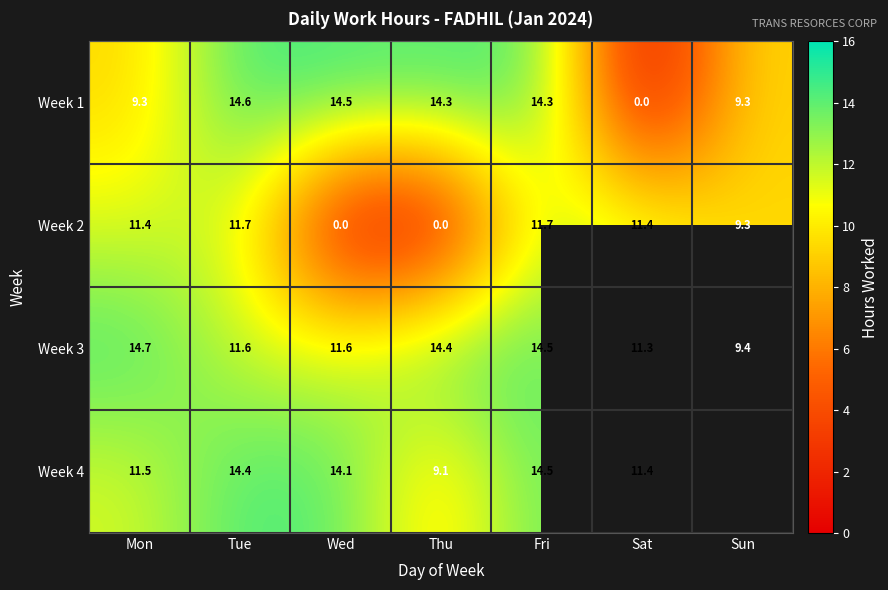

How many series are shown in this chart?

4